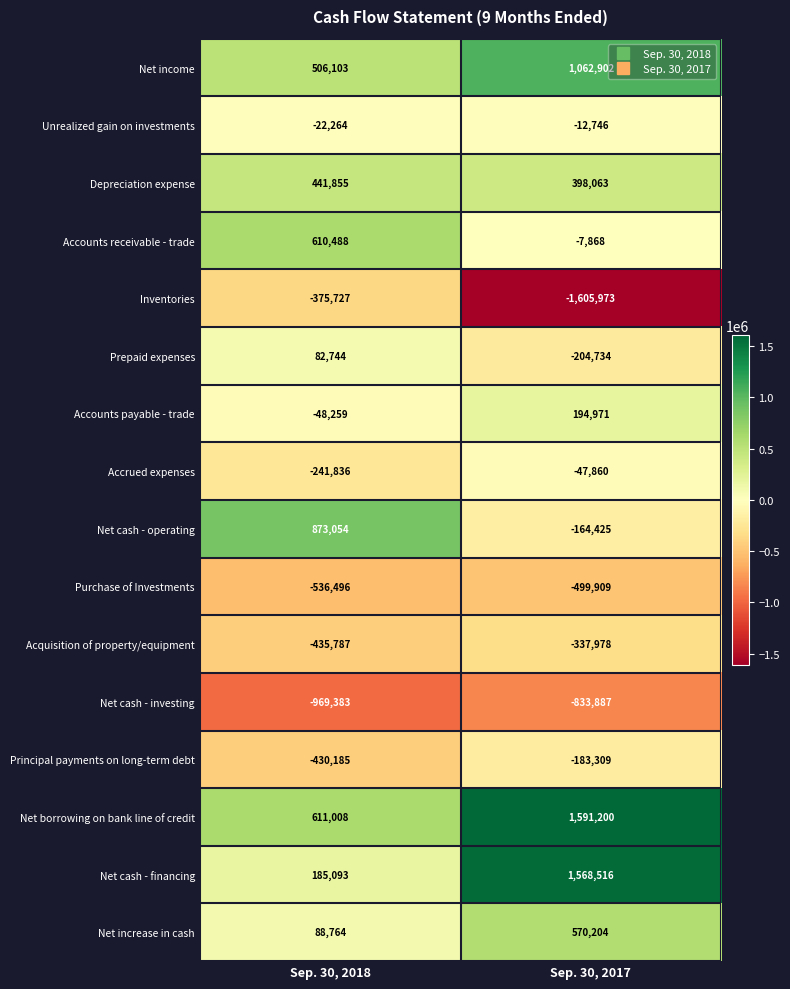

At Sep. 30, 2018, list the series in order from largest to smallest.

Net cash - operating, Net borrowing on bank line of credit, Accounts receivable - trade, Net income, Depreciation expense, Net cash - financing, Net increase in cash, Prepaid expenses, Unrealized gain on investments, Accounts payable - trade, Accrued expenses, Inventories, Principal payments on long-term debt, Acquisition of property/equipment, Purchase of Investments, Net cash - investing